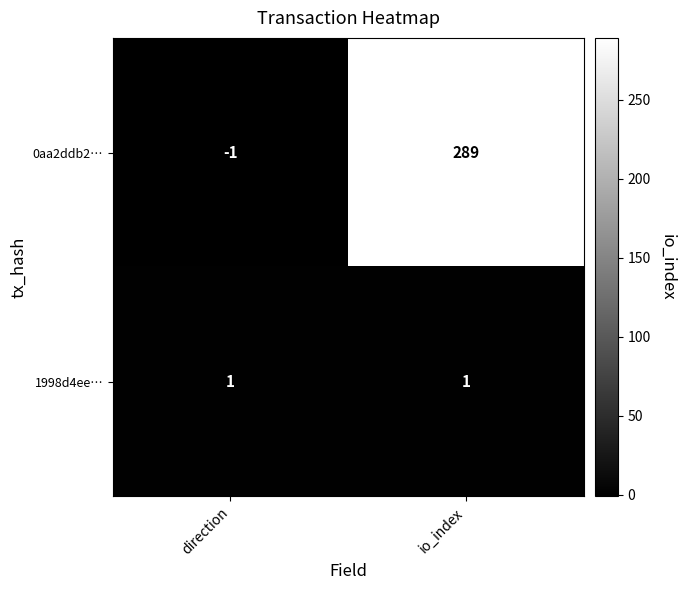

Rank the series by their average value, from lowest to highest.

1998d4ee…, 0aa2ddb2…